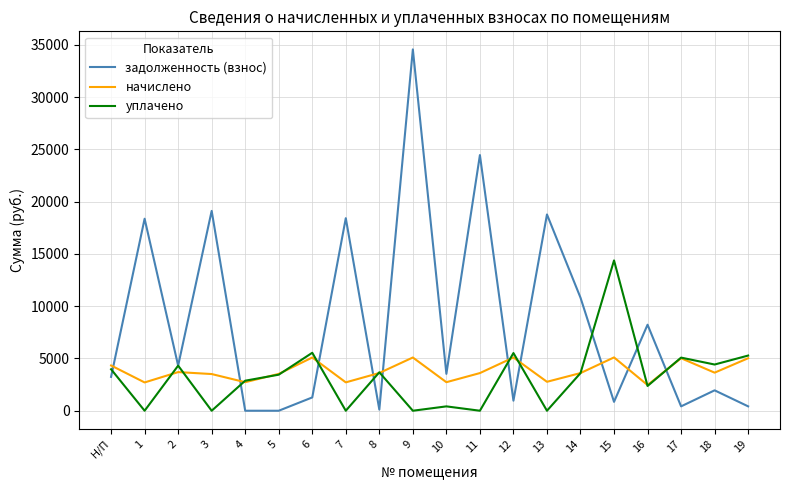

Which series has the largest range (max minus min)?

задолженность (взнос)